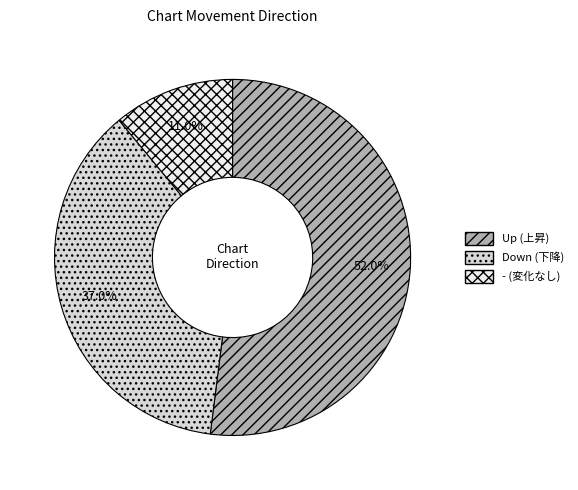

Does any single category account for the majority?

Yes